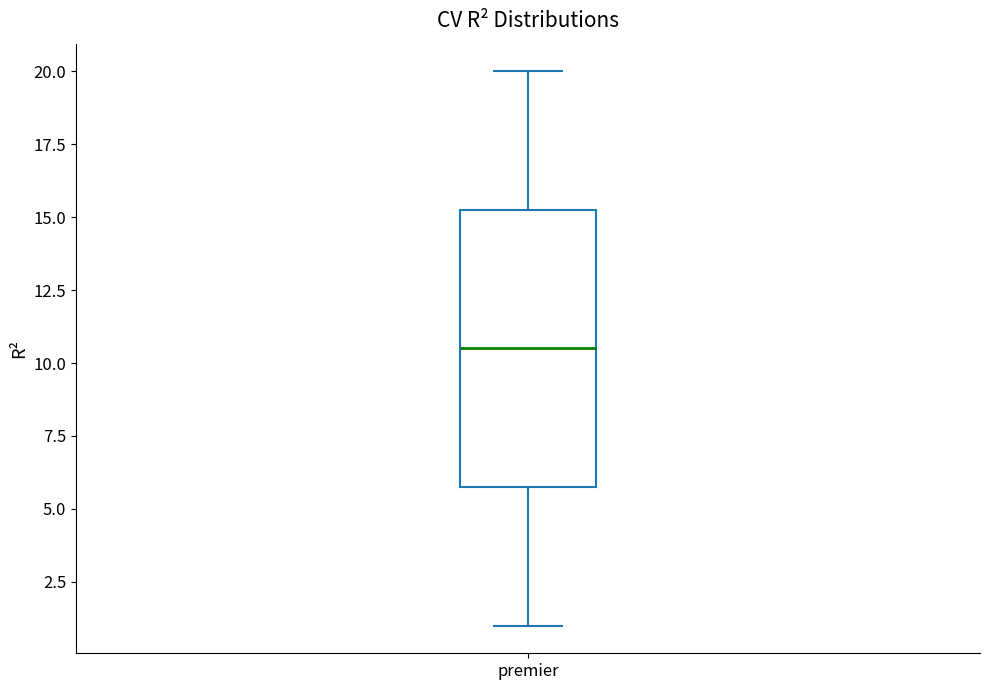

Where is the lower edge of the box for premier on the y-axis? The values are not printed on the chart, so give them approximately, as read against the axis.

6.0